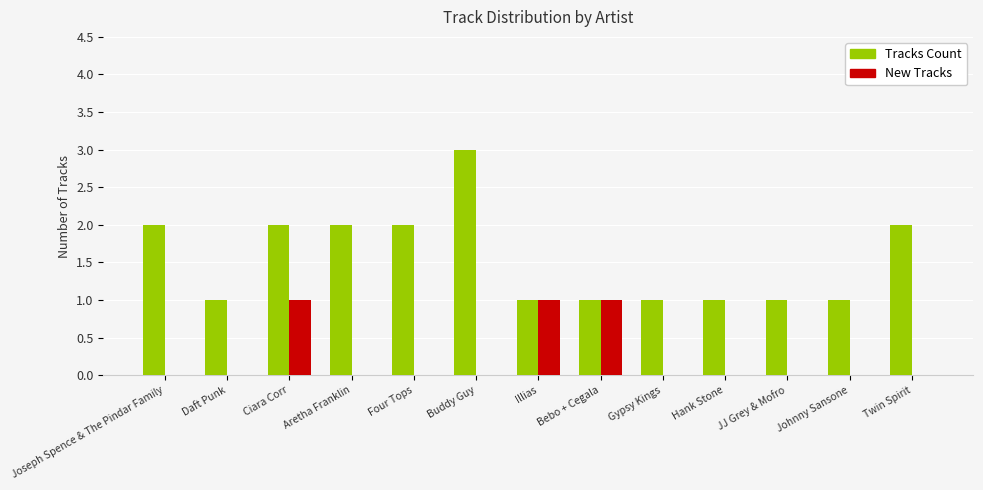

What are all the series names shown in the legend?

Tracks Count, New Tracks